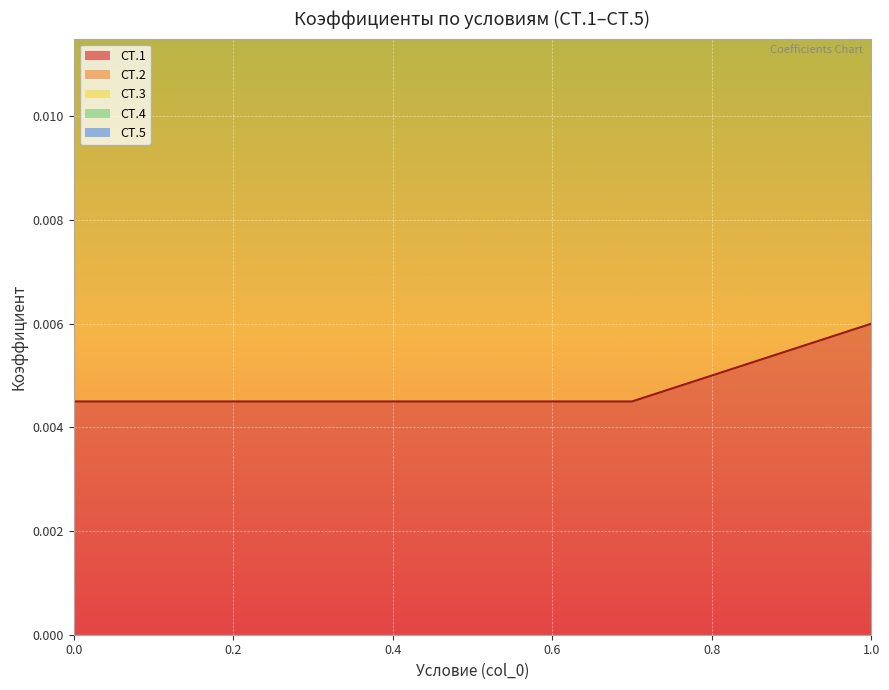

What is the label of the 4th point from the right?

0.7